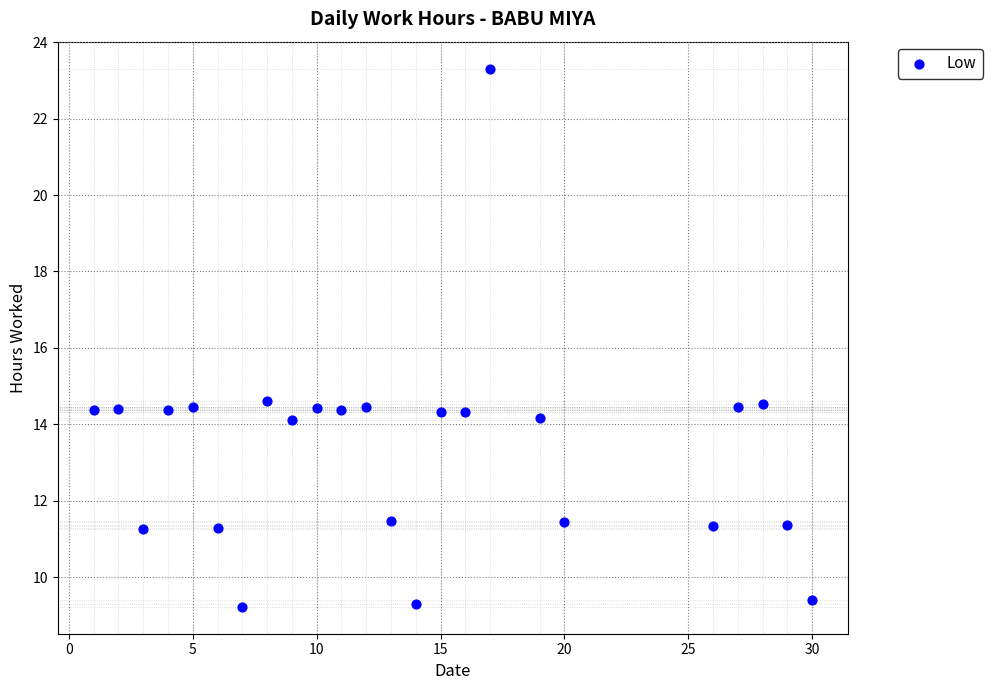

What is the range of X values (max minus min)?

29.0